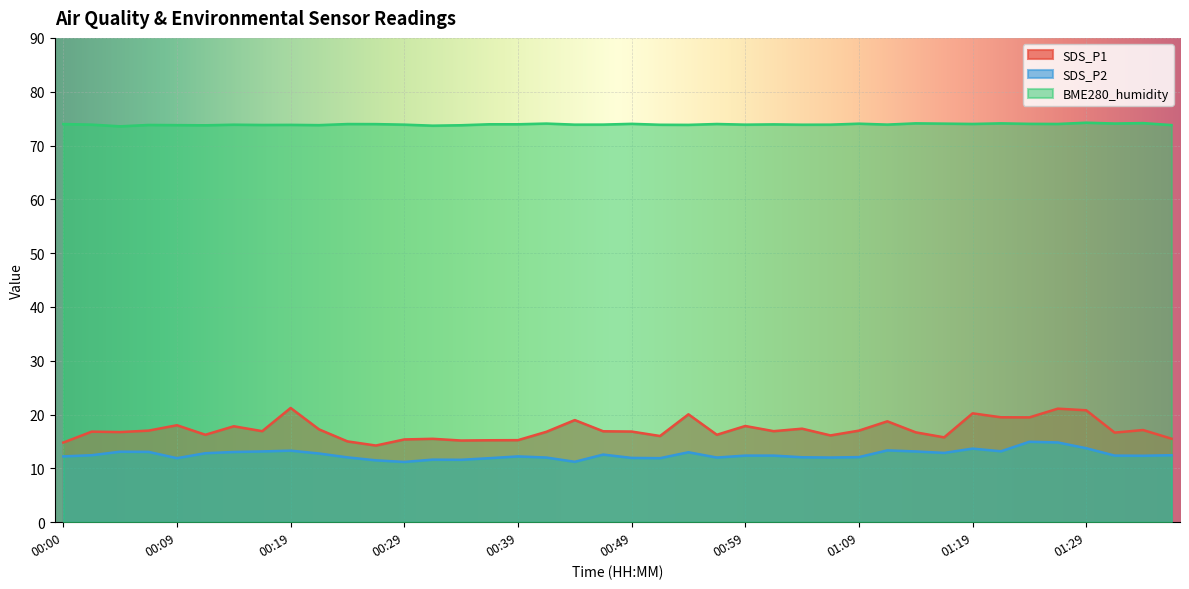

What are all the series names shown in the legend?

SDS_P1, SDS_P2, BME280_humidity